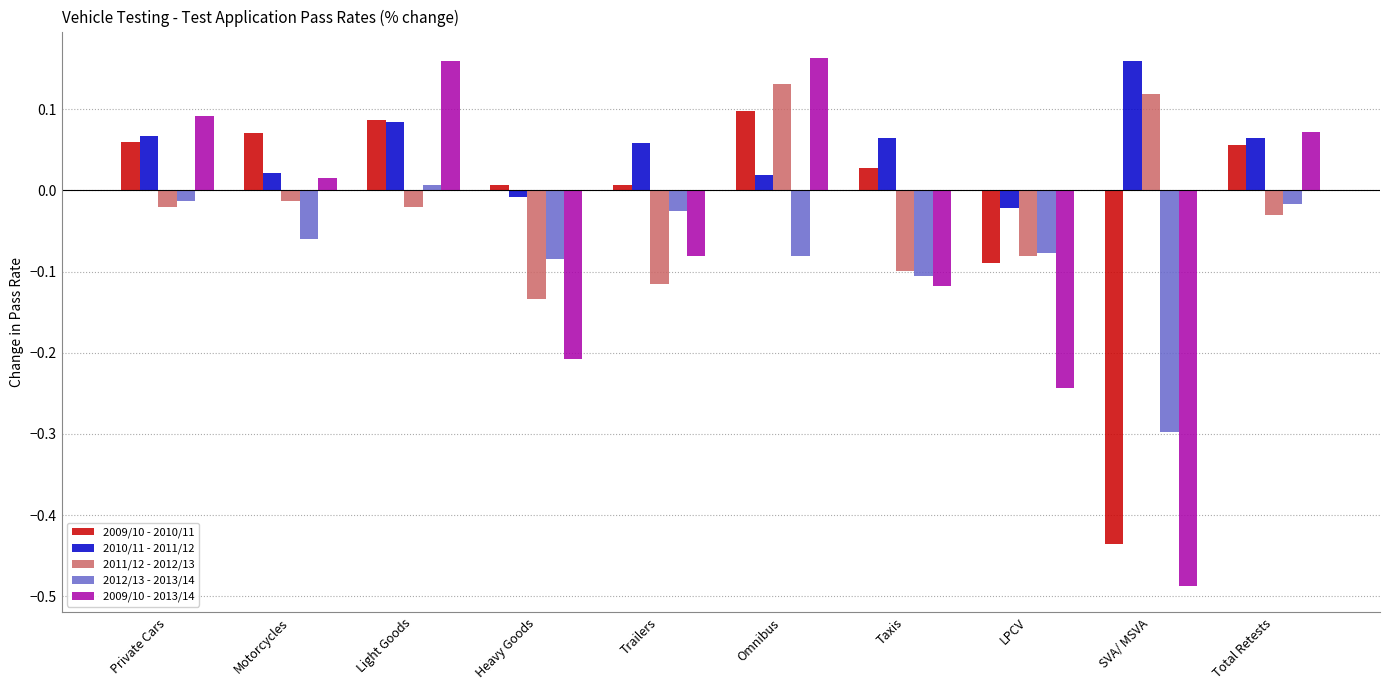

What is the lowest value of the 2012/13 - 2013/14 series?

-0.3